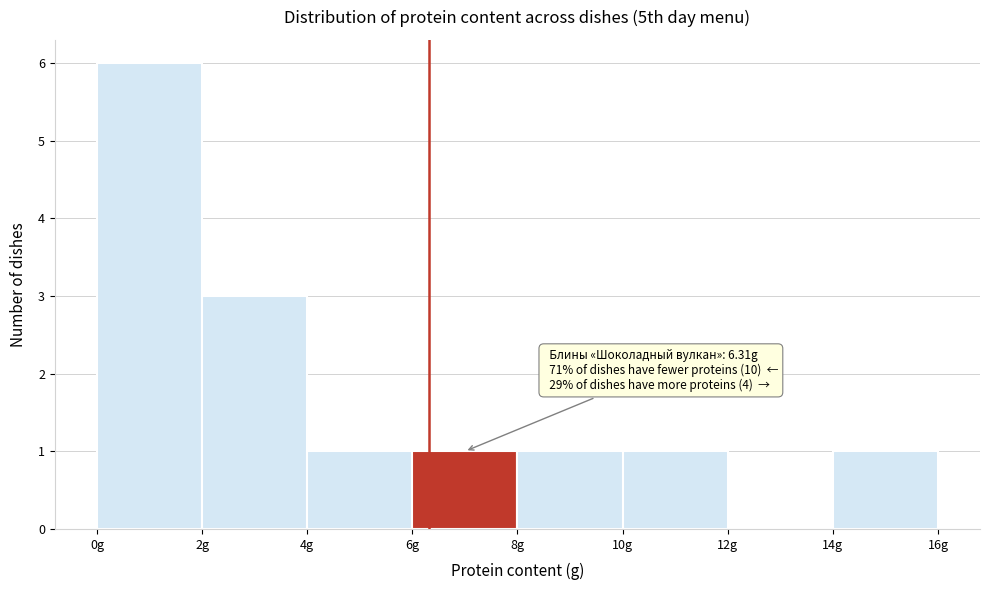

Which range on the x-axis has the tallest bar?

0 to 2